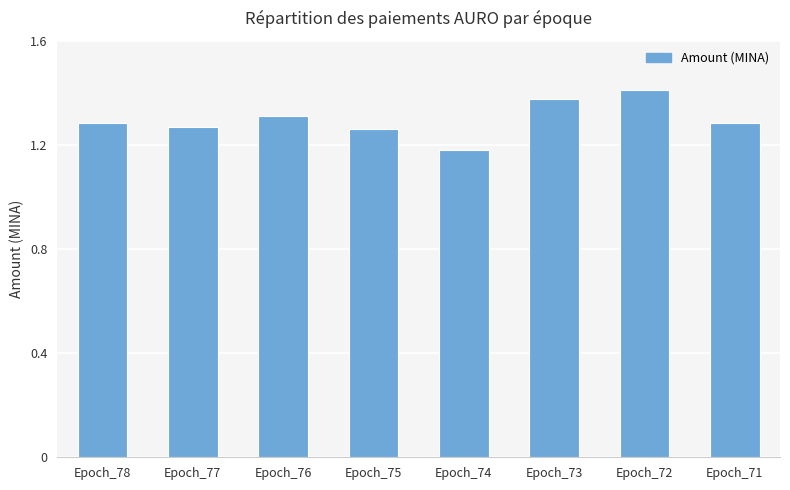

Count the number of categories in the chart.

8